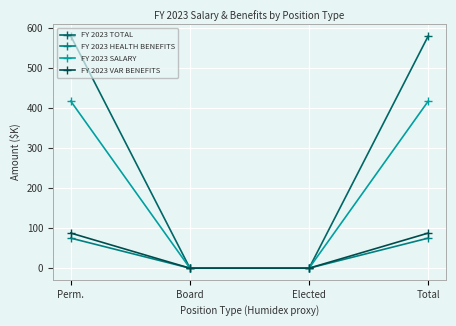

Which category has the highest value in the FY 2023 TOTAL series?

Perm.